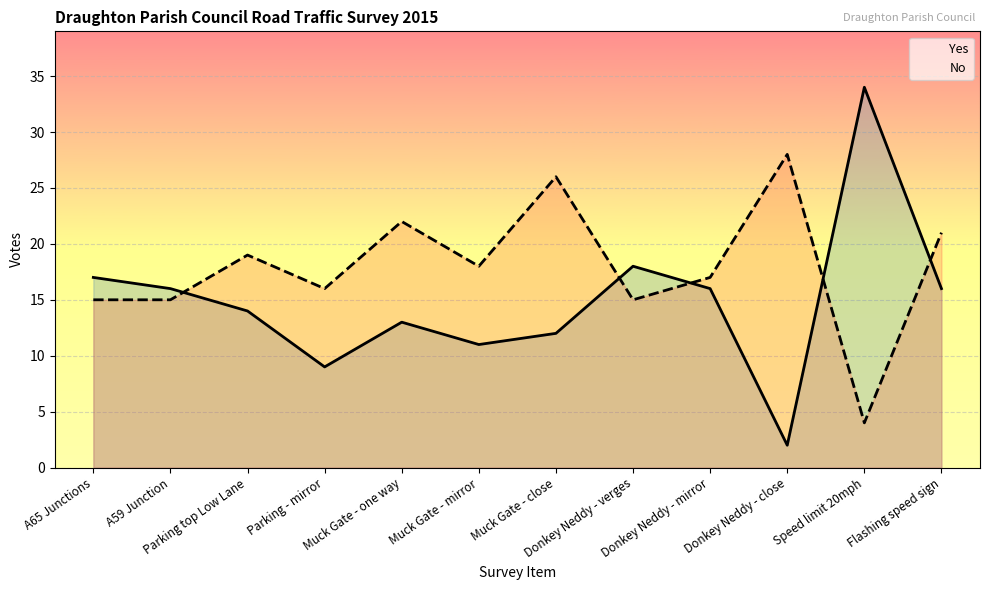

What position from the left is Donkey Neddy - verges?

8